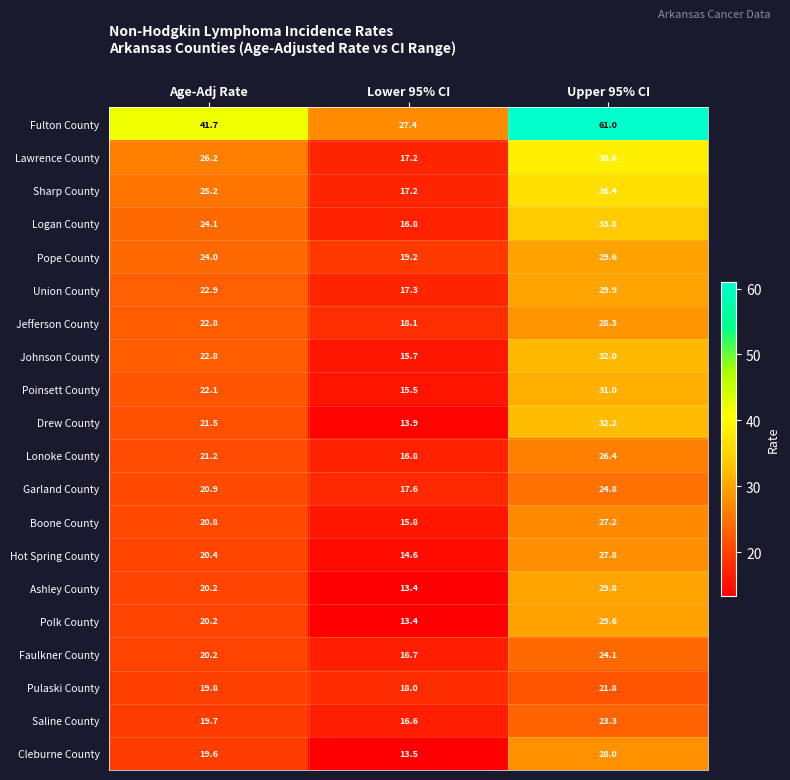

What is the maximum value shown in the chart?

61.0